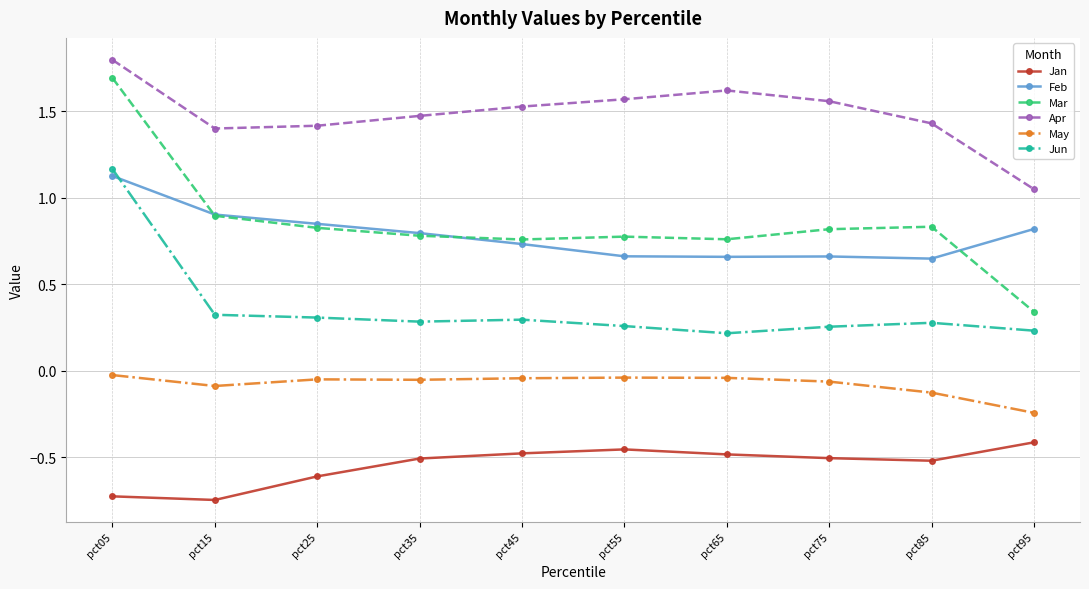

At pct45, list the series in order from largest to smallest.

Apr, Mar, Feb, Jun, May, Jan